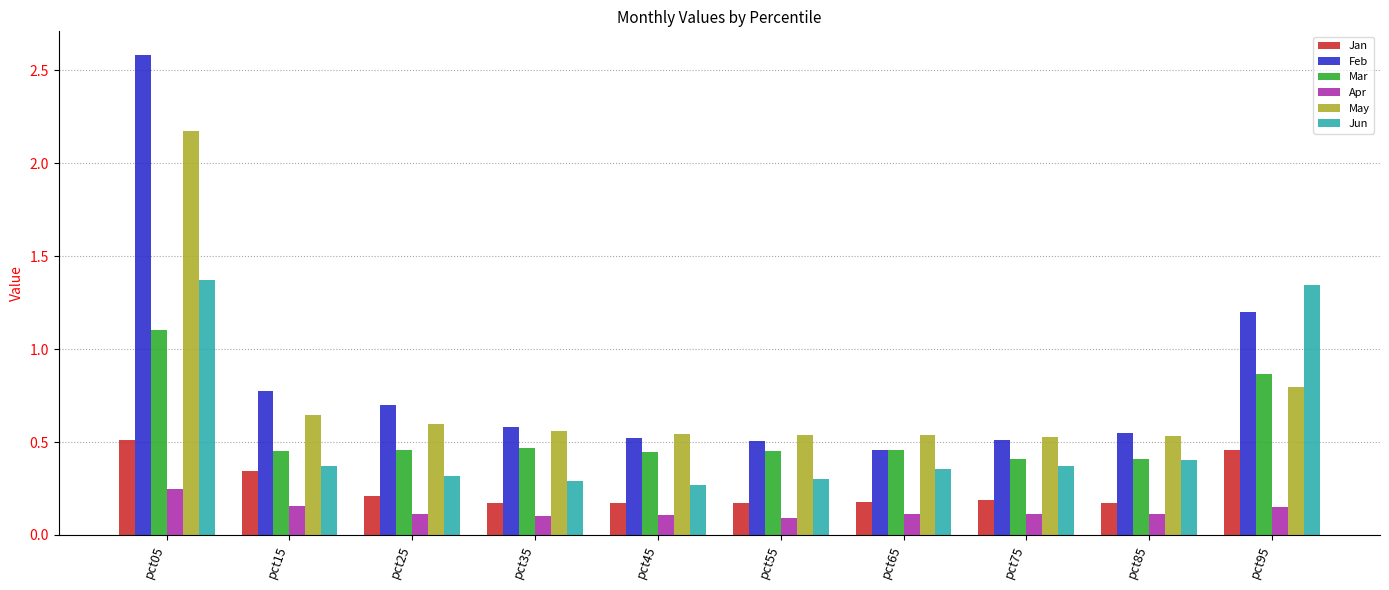

At which label does May reach its peak?

pct05